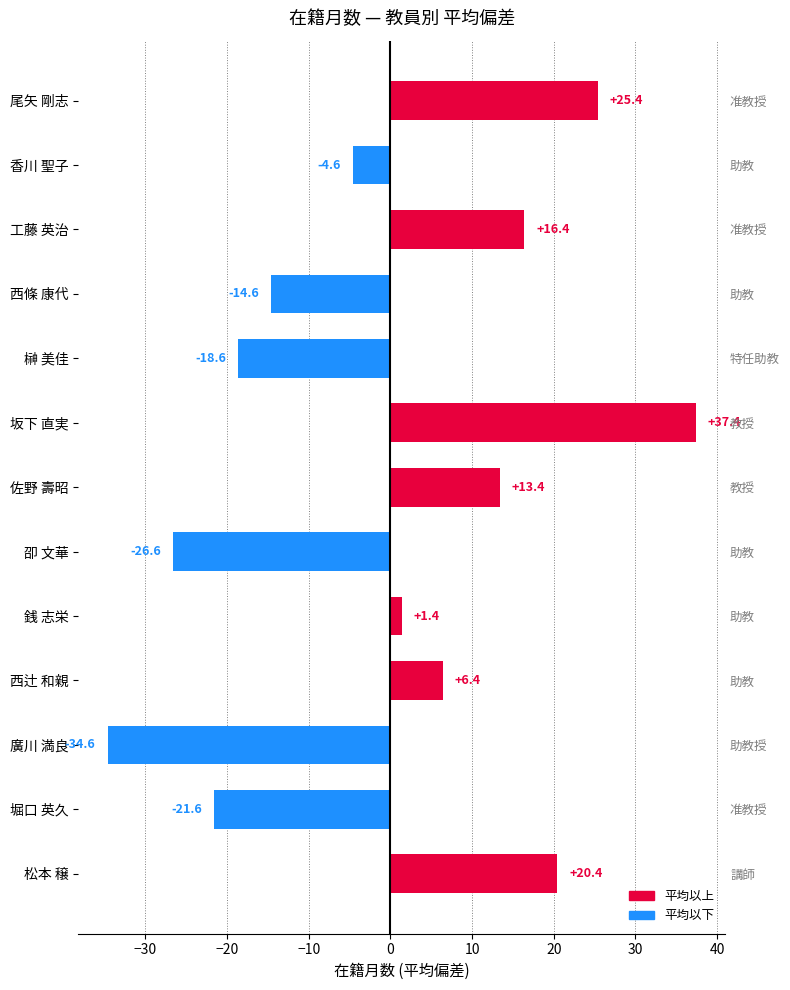

What is the value of the 4th bar from the left?

-14.6